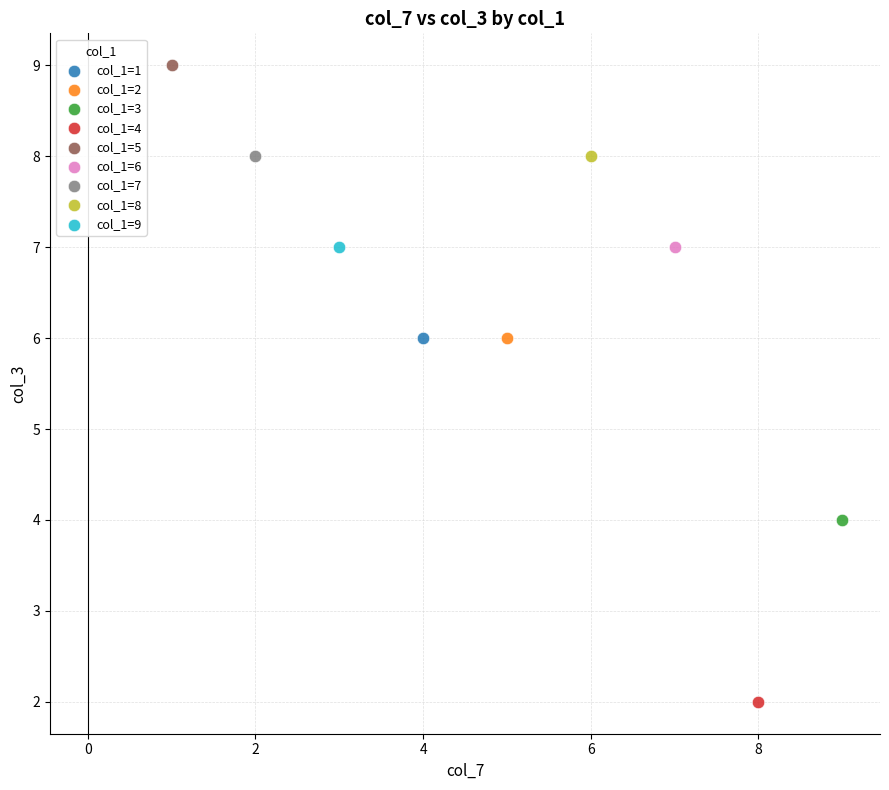

What are all the series names shown in the legend?

col_1=1, col_1=2, col_1=3, col_1=4, col_1=5, col_1=6, col_1=7, col_1=8, col_1=9